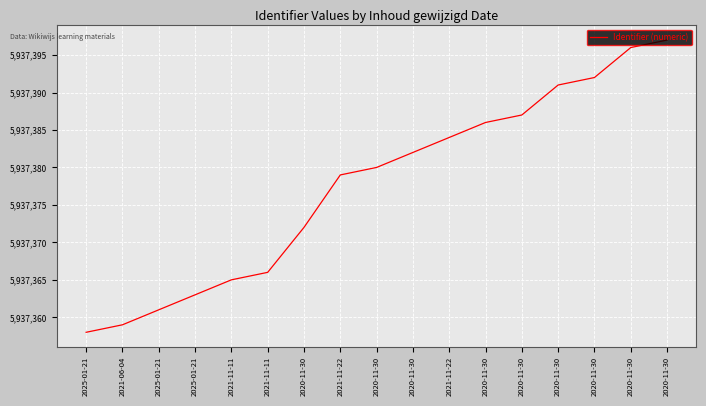

Does the chart display data point markers on the line(s)?

No